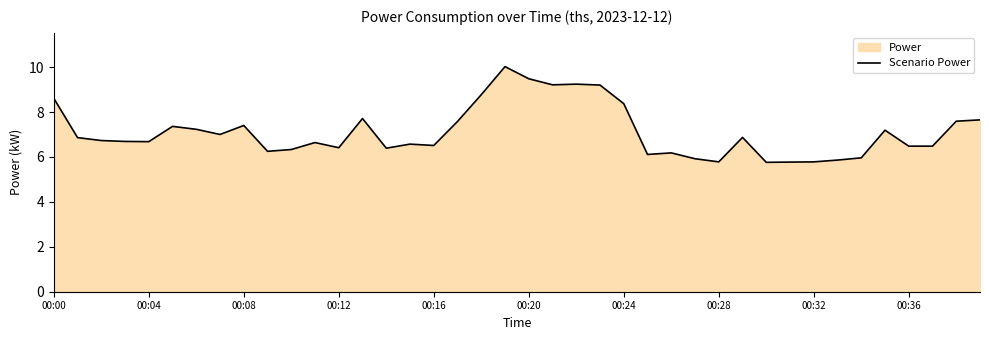

Does the chart display data point markers on the line(s)?

No